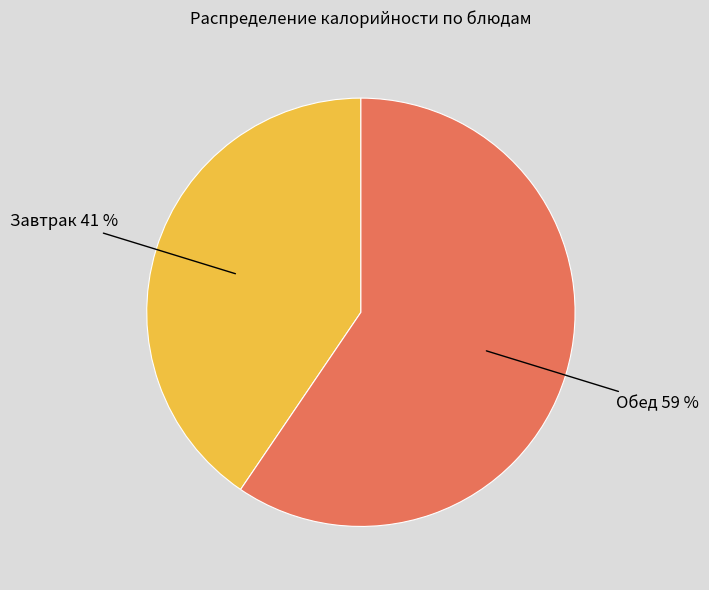

Does any single category account for the majority?

Yes